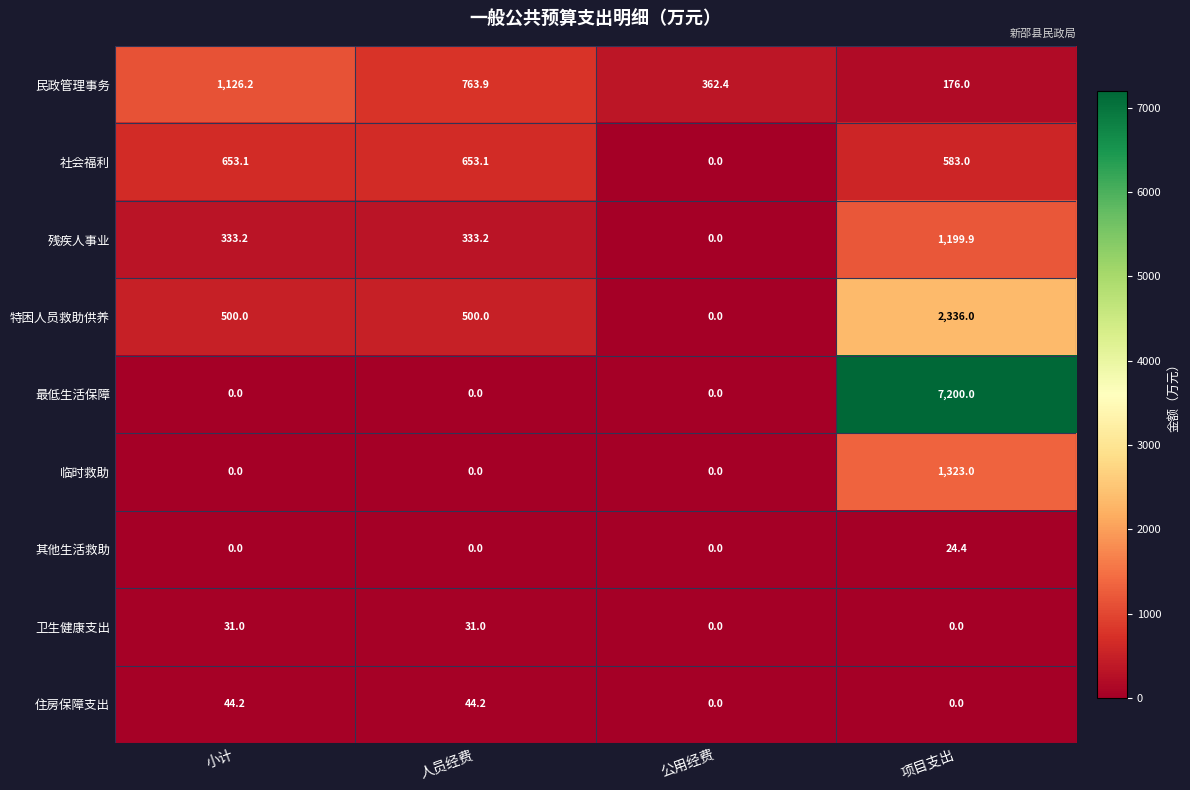

How many series are shown in this chart?

9